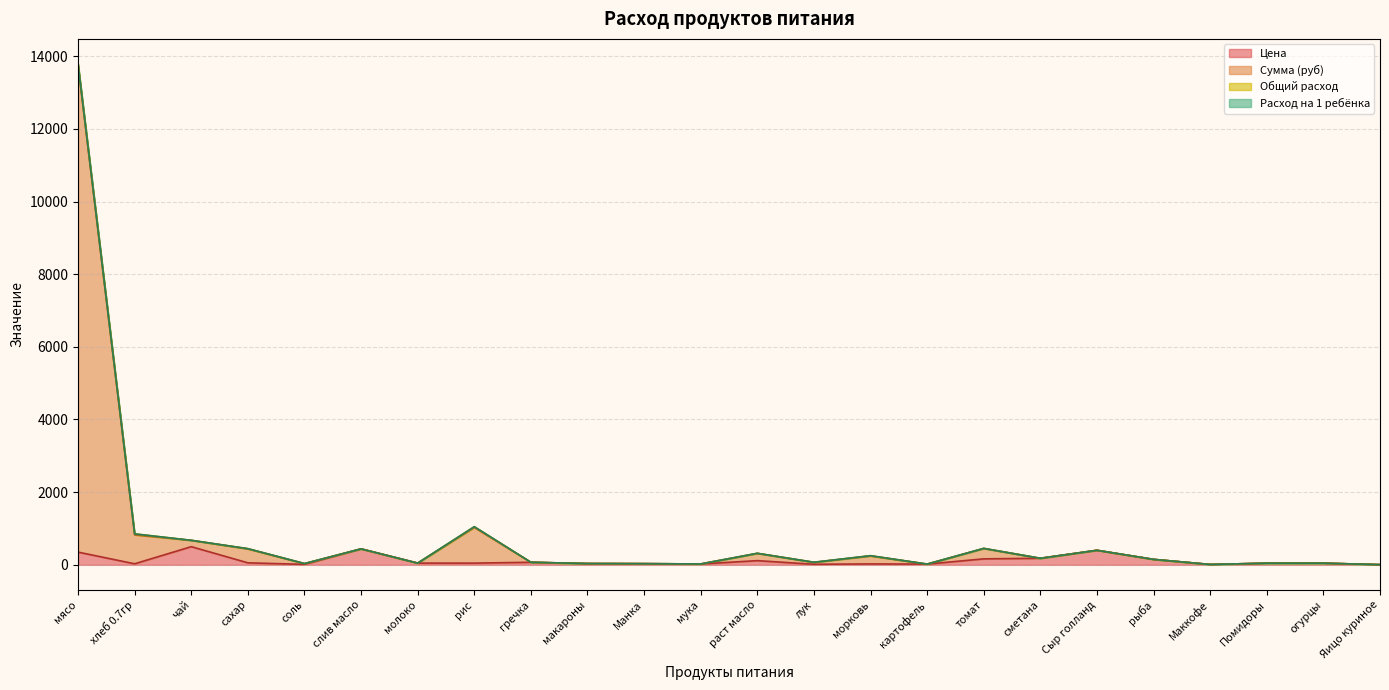

Between томат and Сыр голланд, which series saw the biggest shift?

Цена